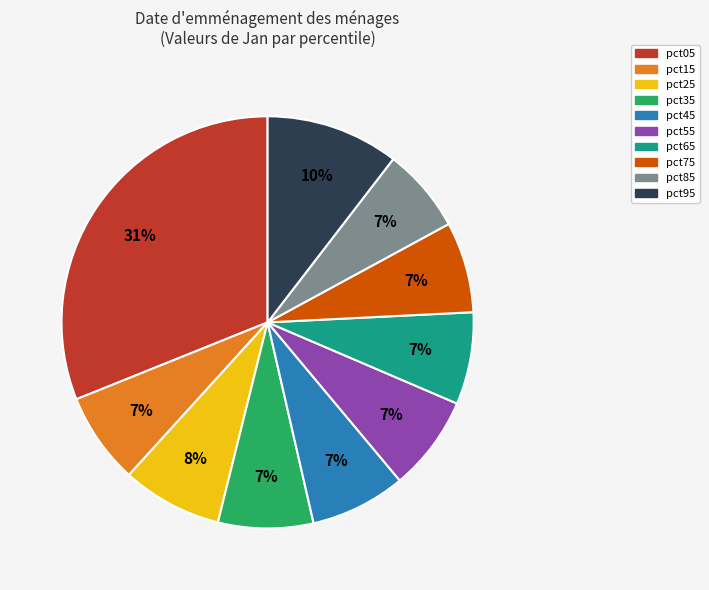

To the nearest percent, what percentage of the pie is pct45?

7%